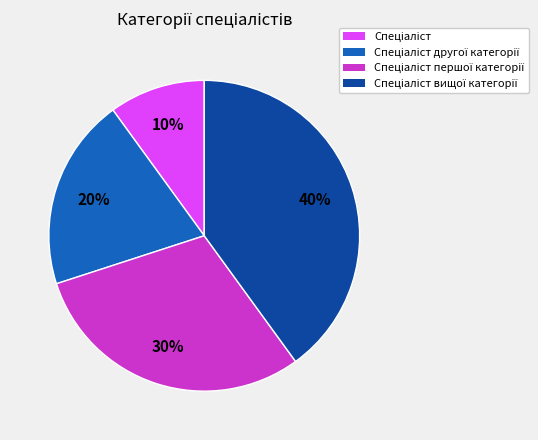

To the nearest percent, what is the average slice percentage?

25%